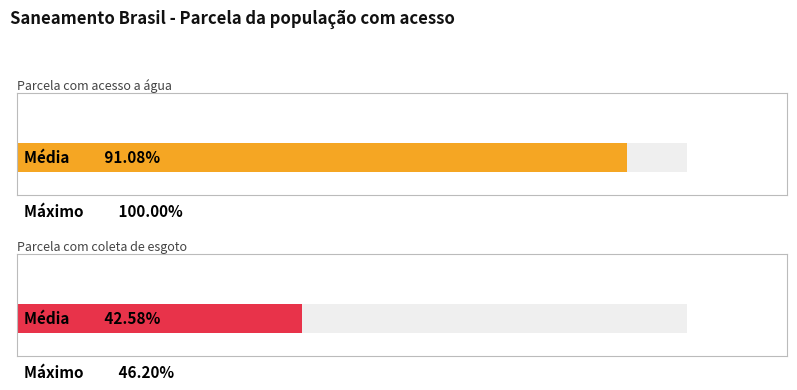

What is the highest value of the Parcela com acesso a água series?

1.0